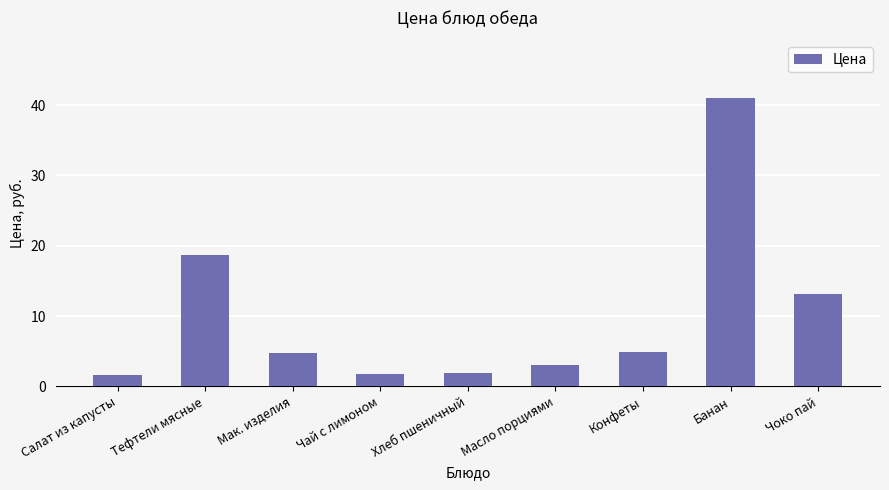

Between Конфеты and Чай с лимоном, which is larger?

Конфеты